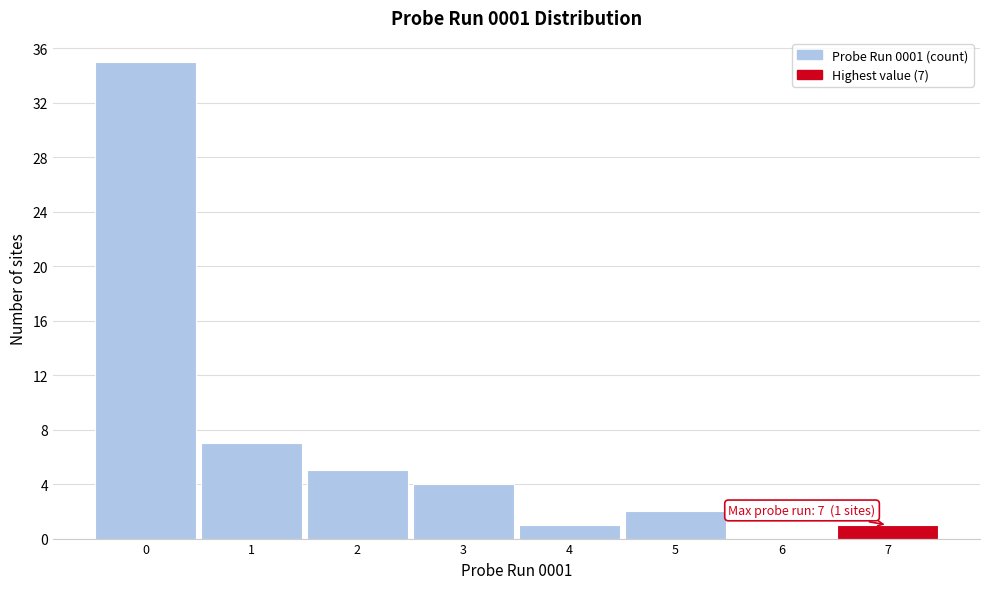

Which range on the x-axis has the tallest bar?

-0.5 to 0.5